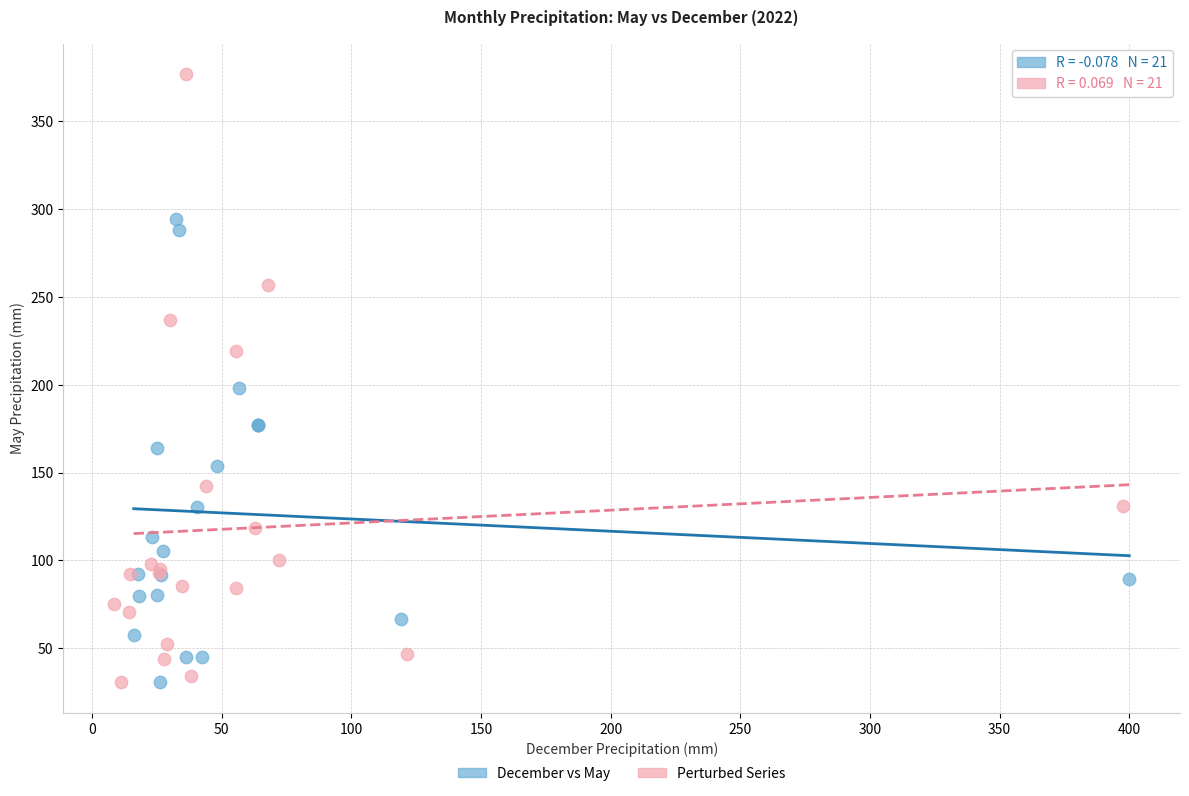

What are all the series names shown in the legend?

December vs May, Perturbed Series